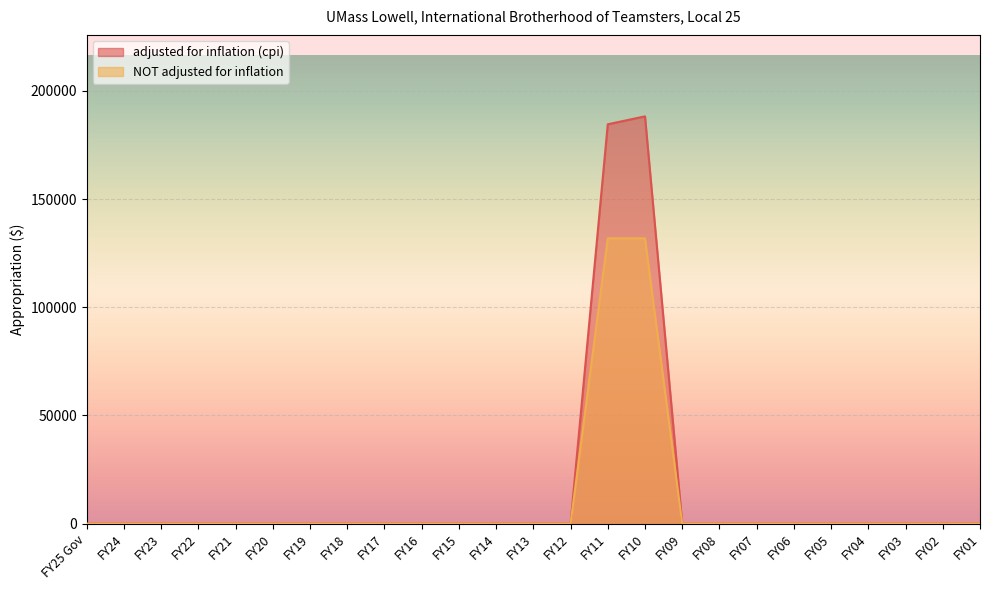

Which series has the widest spread of values?

adjusted for inflation (cpi)